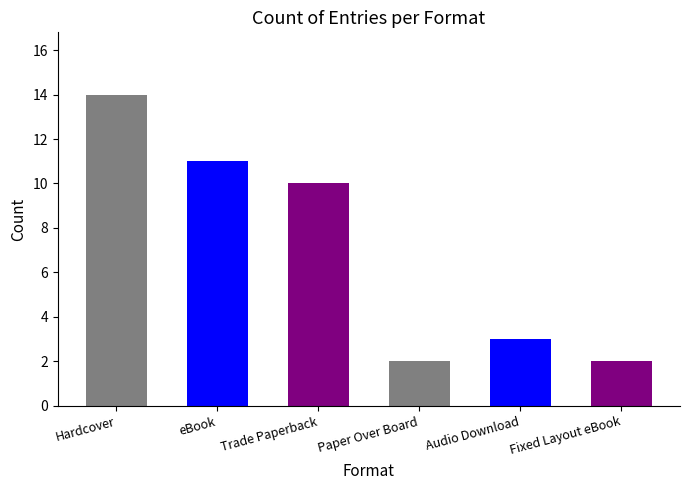

What is the difference between the values at Audio Download and Hardcover?

11